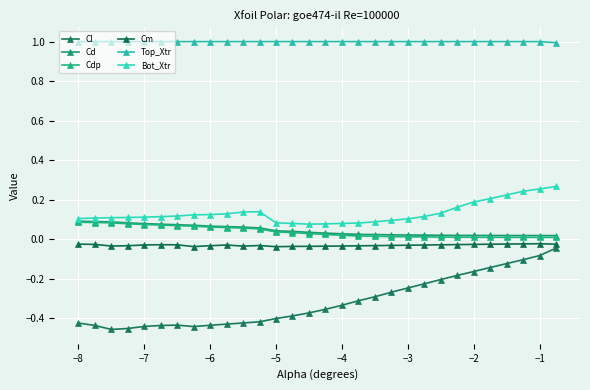

How many lines are shown in the chart?

6